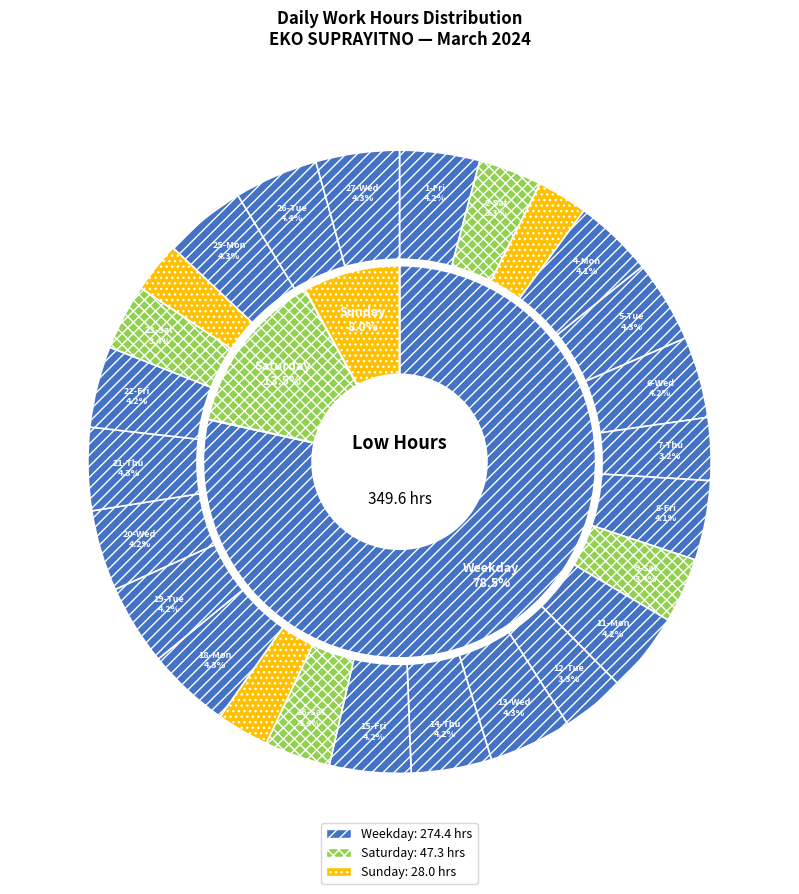

How many slices are in this pie chart?

26